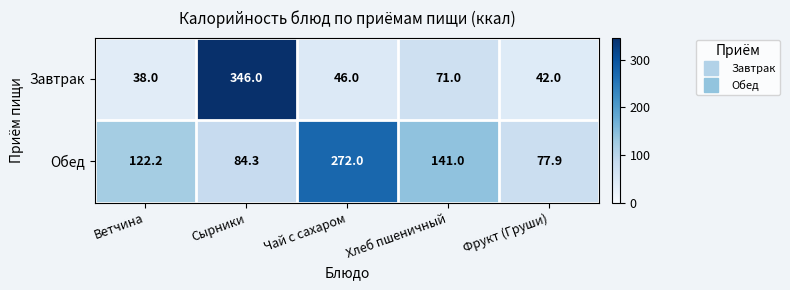

Where does the Завтрак series first go above 46?

Сырники